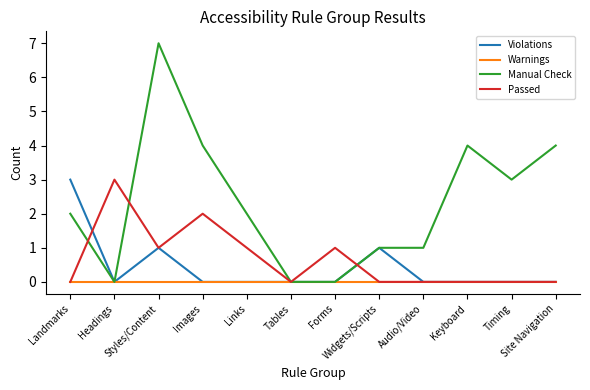

True or false: Manual Check has more than 0 interior local peaks.

True